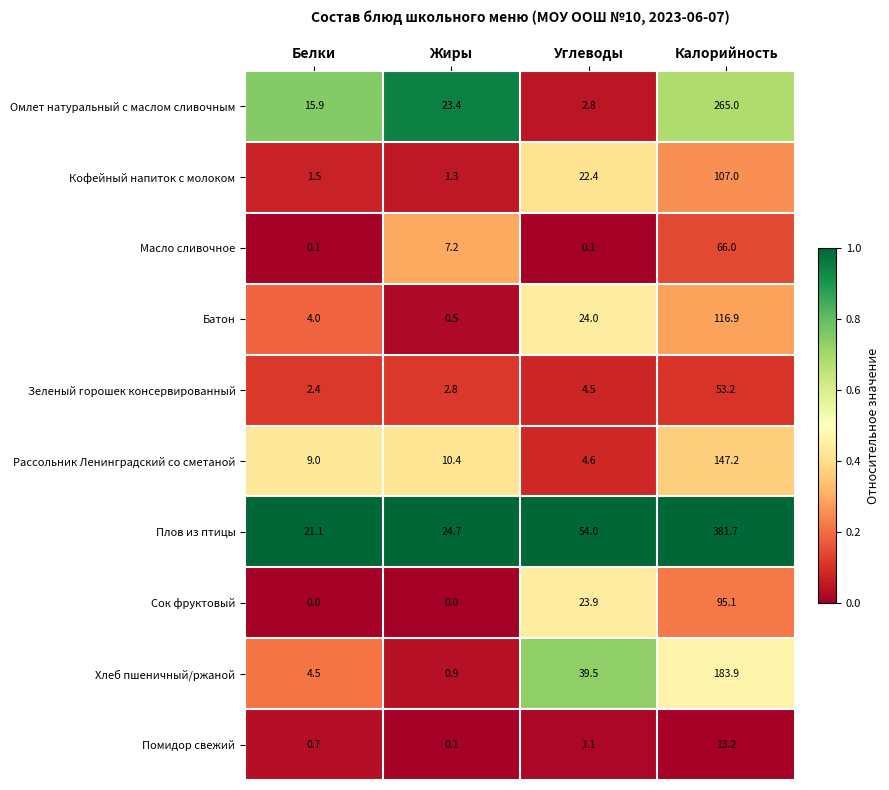

What is the difference between the highest and lowest values at Белки?

21.1